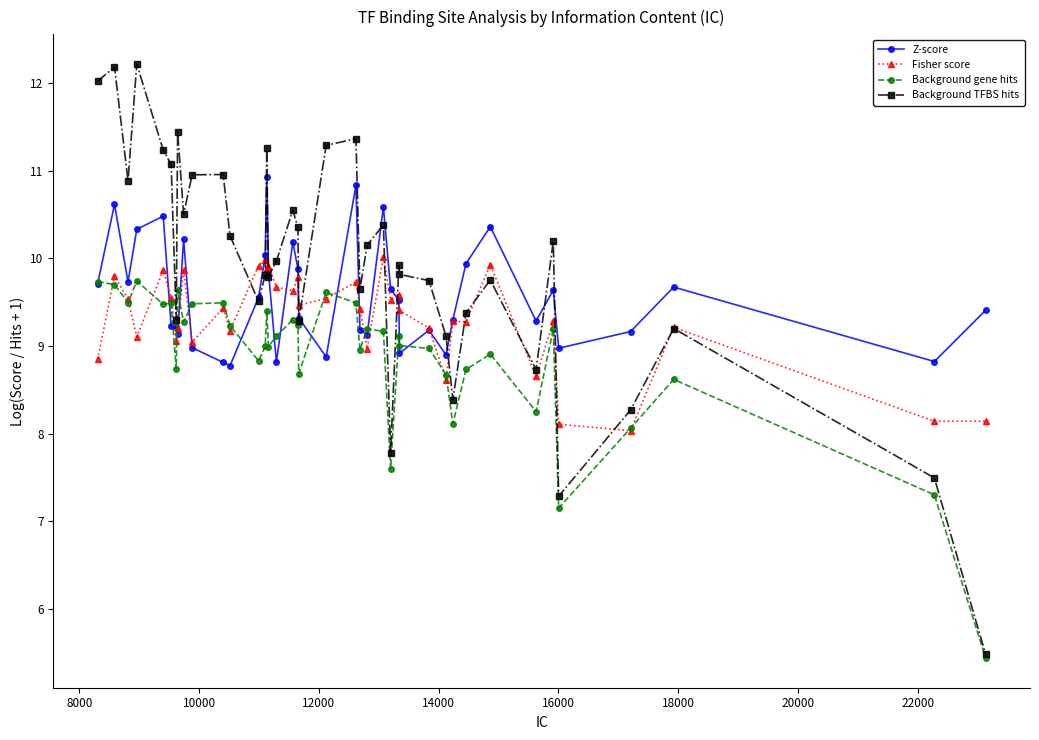

How many categories are shown in the chart?

40